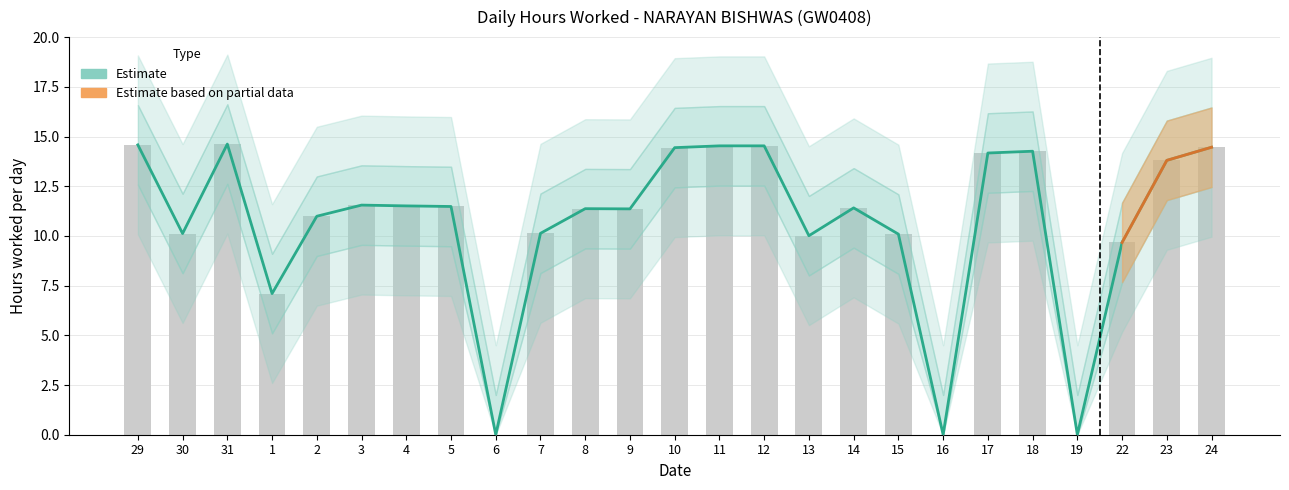

How many values are below 11?

10